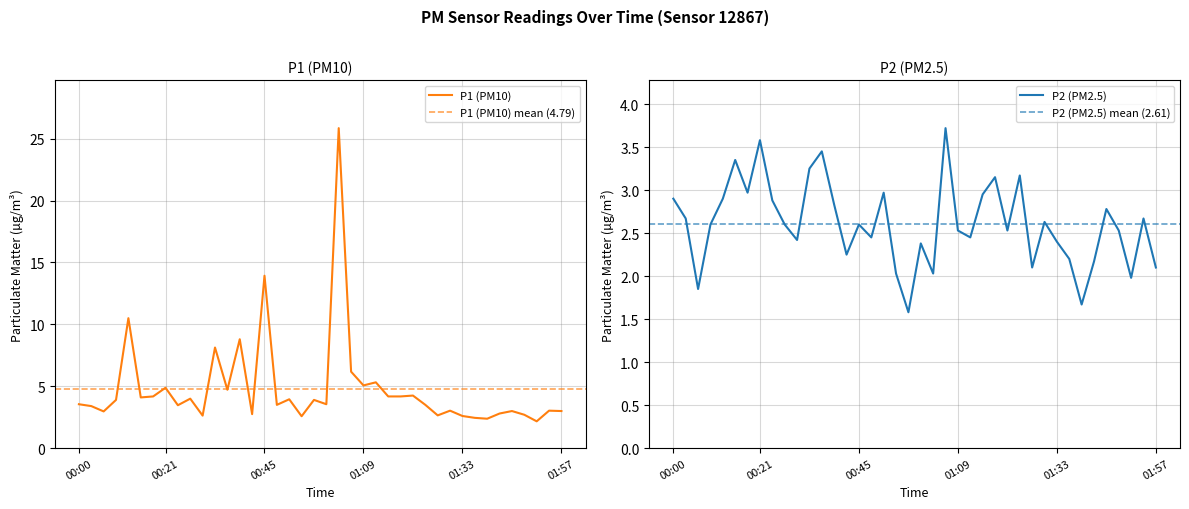

What is the label of the 9th point from the left?

00:24